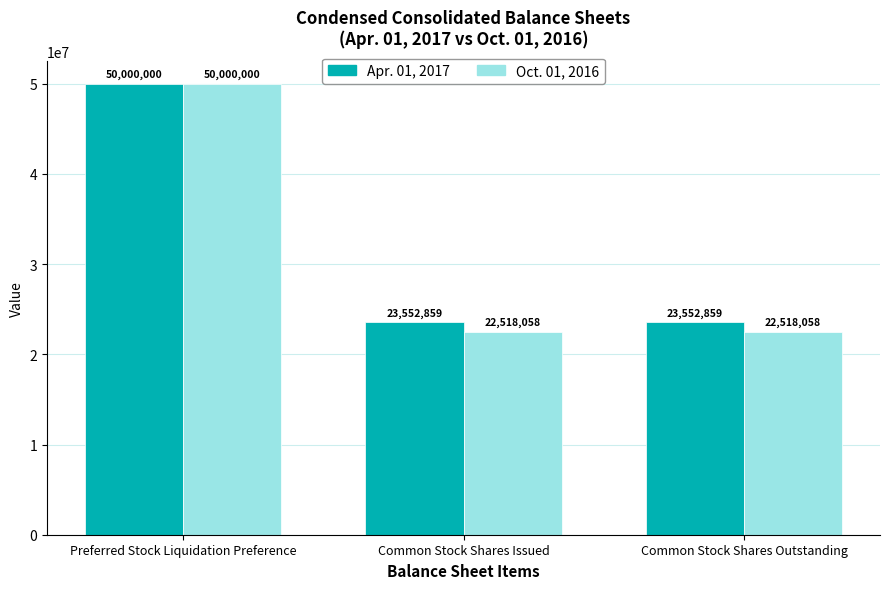

What are all the series names shown in the legend?

Apr. 01, 2017, Oct. 01, 2016